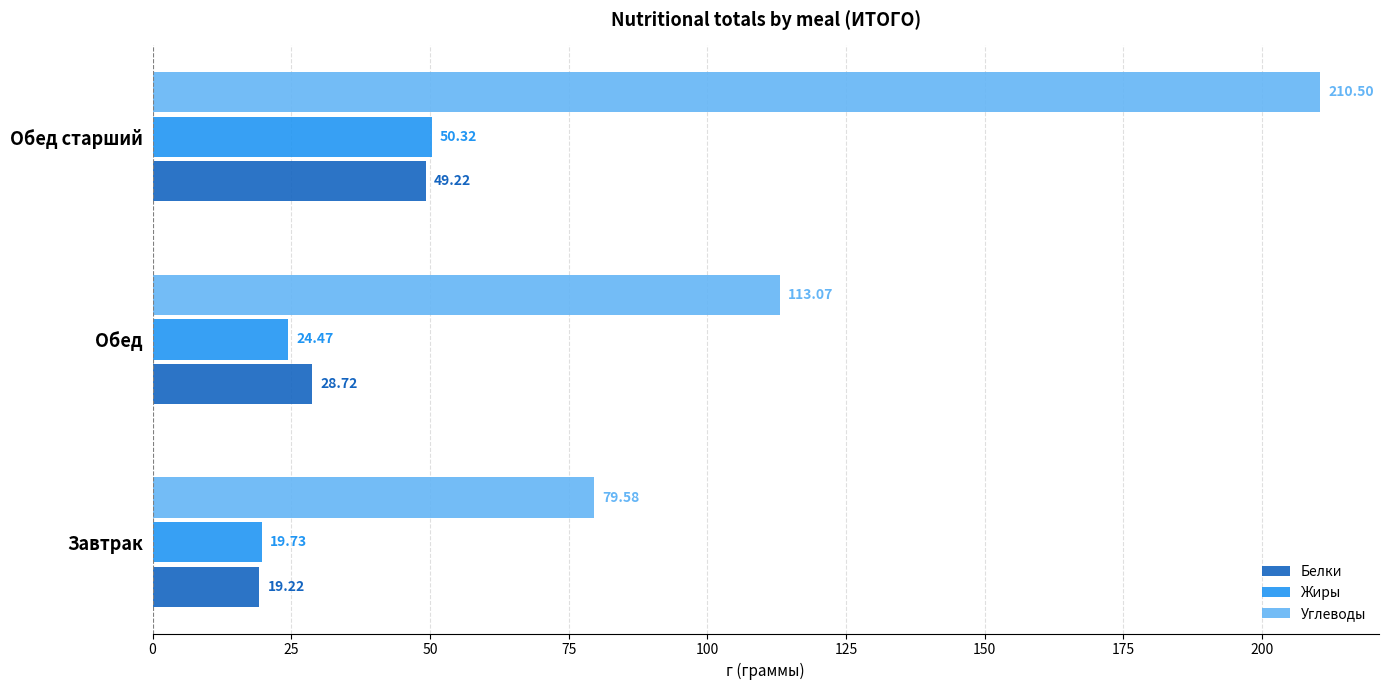

What is the total value across all series at Обед?

166.3